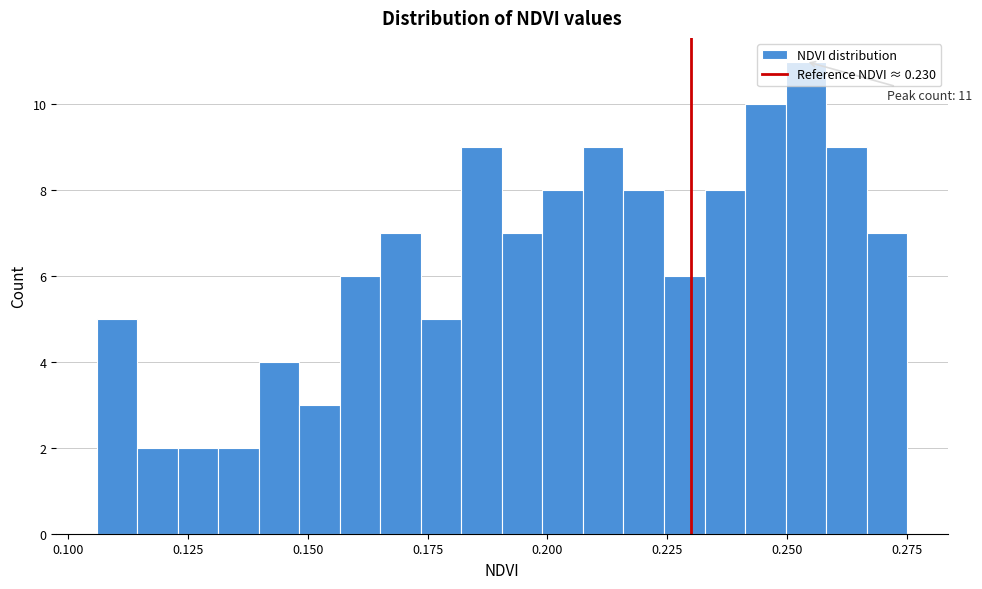

Read against the x-axis, roughly where is the centre of the tallest bar?

0.255